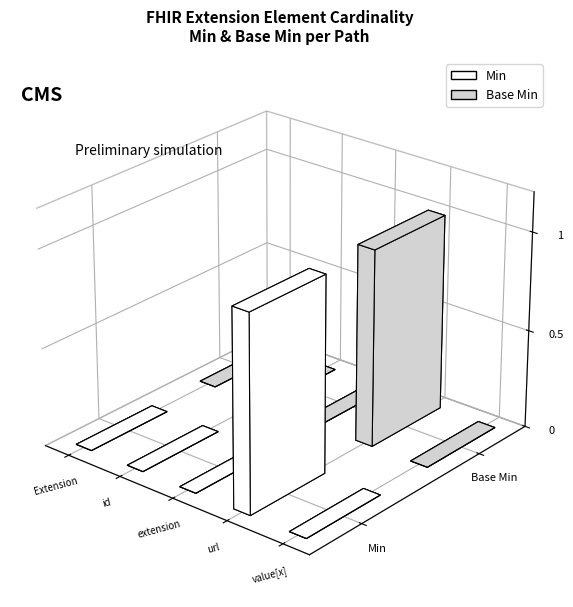

How many values in the Min series exceed 0?

1